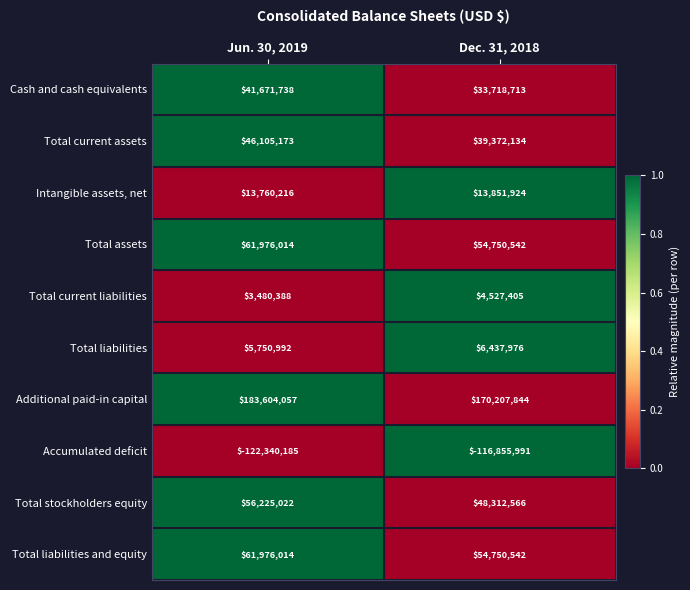

What is the difference between the highest and lowest values at Jun. 30, 2019?

305944242